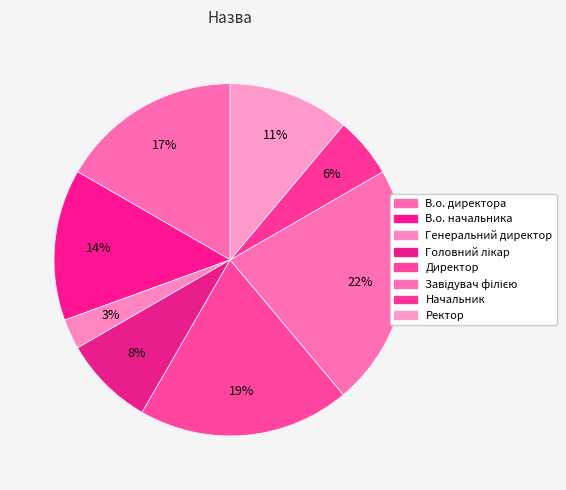

Approximately how many times larger is the value at Генеральний директор compared to Завідувач філією?

0.1